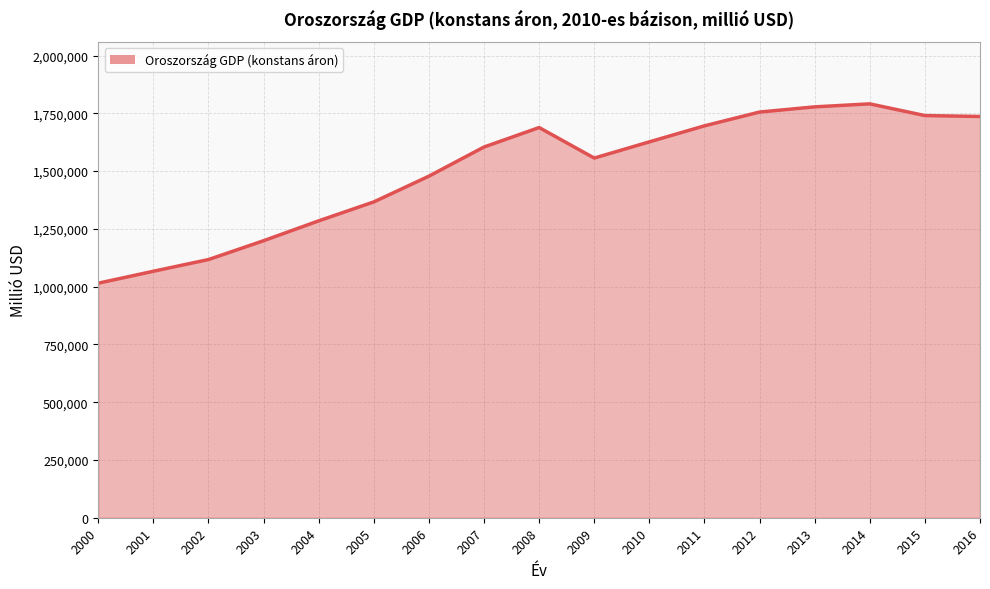

What is the minimum value shown in the chart?

1014999.0